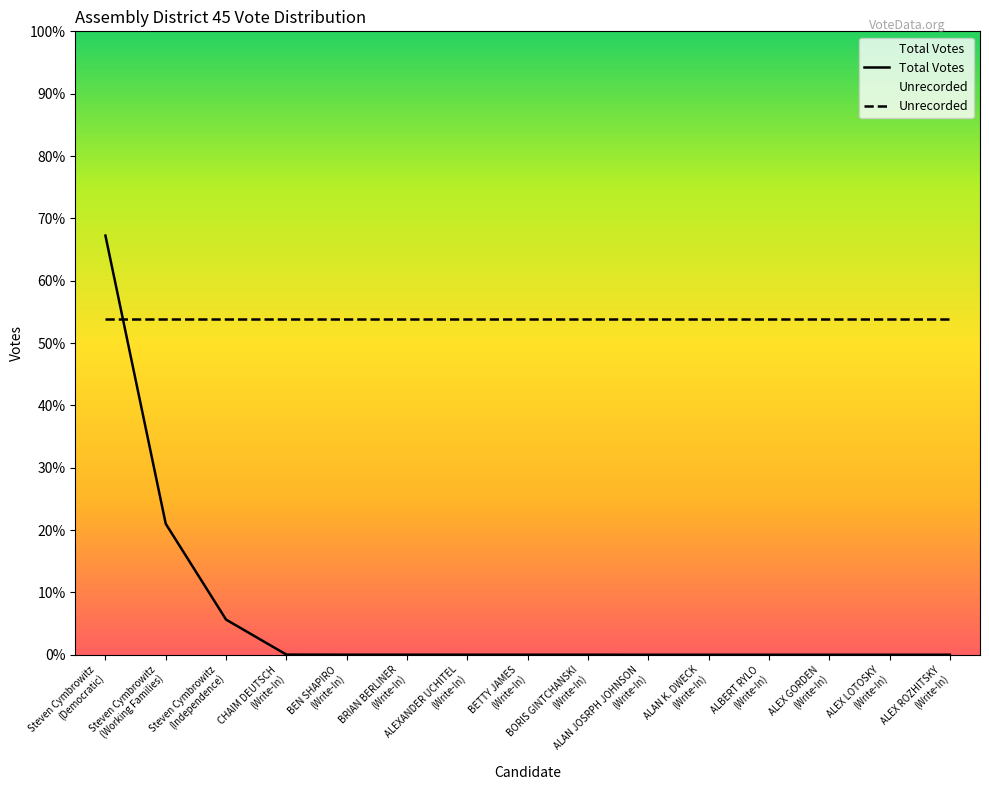

What is the value of the 5th point from the left?

3